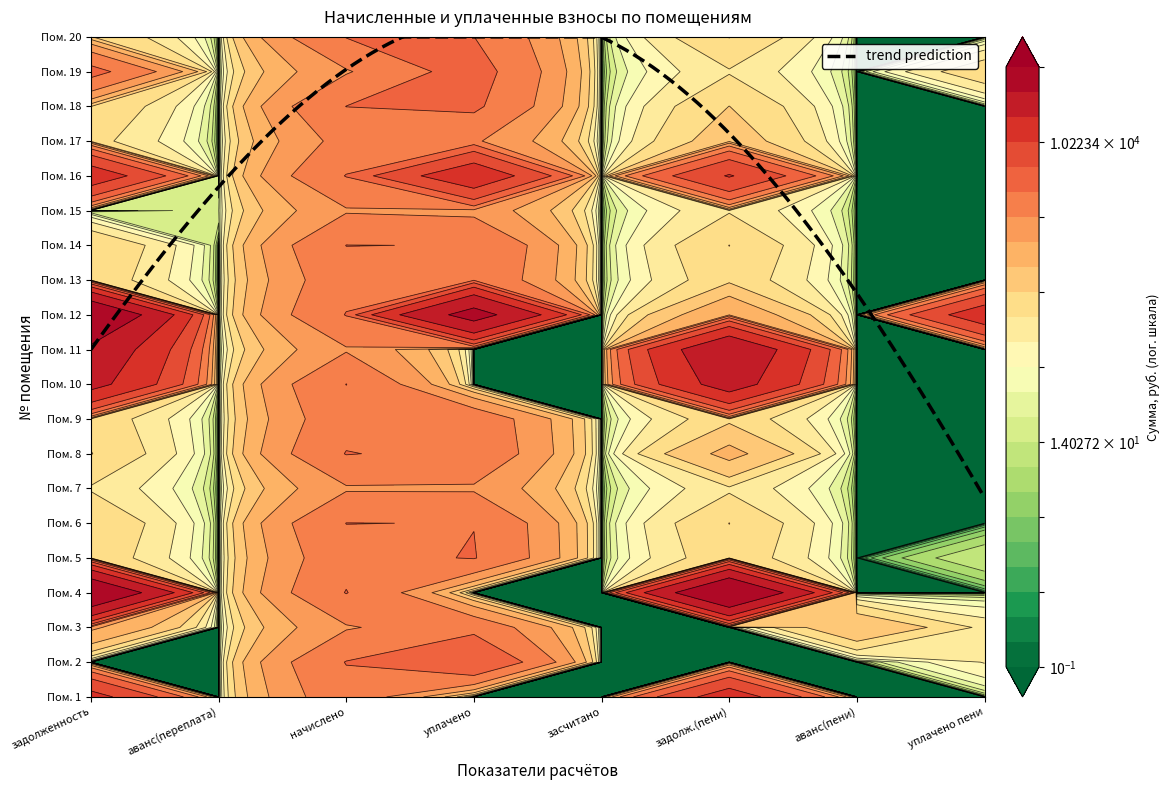

Which series has the widest spread of values?

4